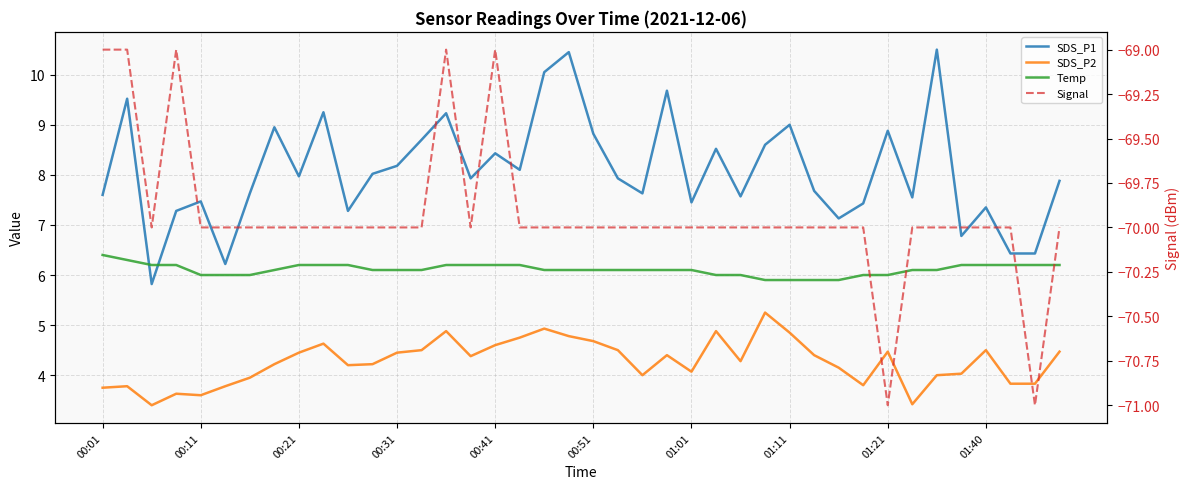

What position from the left is 01:40?

10